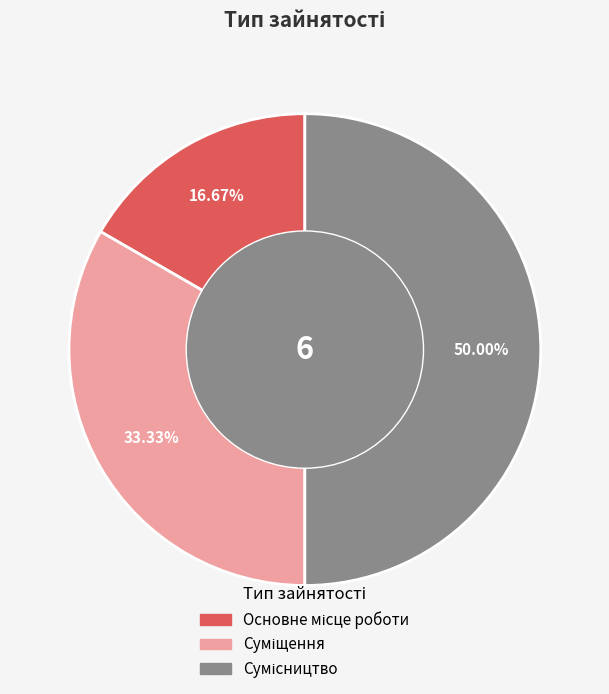

Count the number of slices in the pie.

3